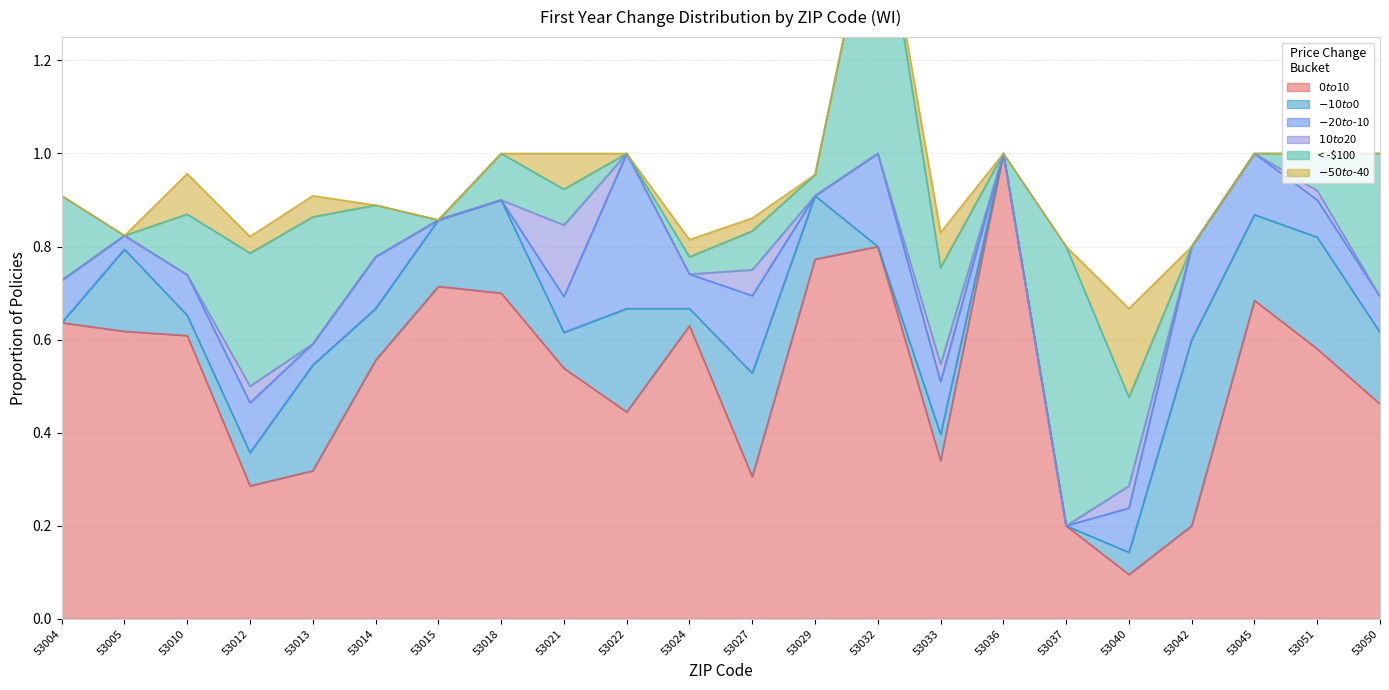

True or false: $10 to $20 and < -$100 intersect in this chart.

True